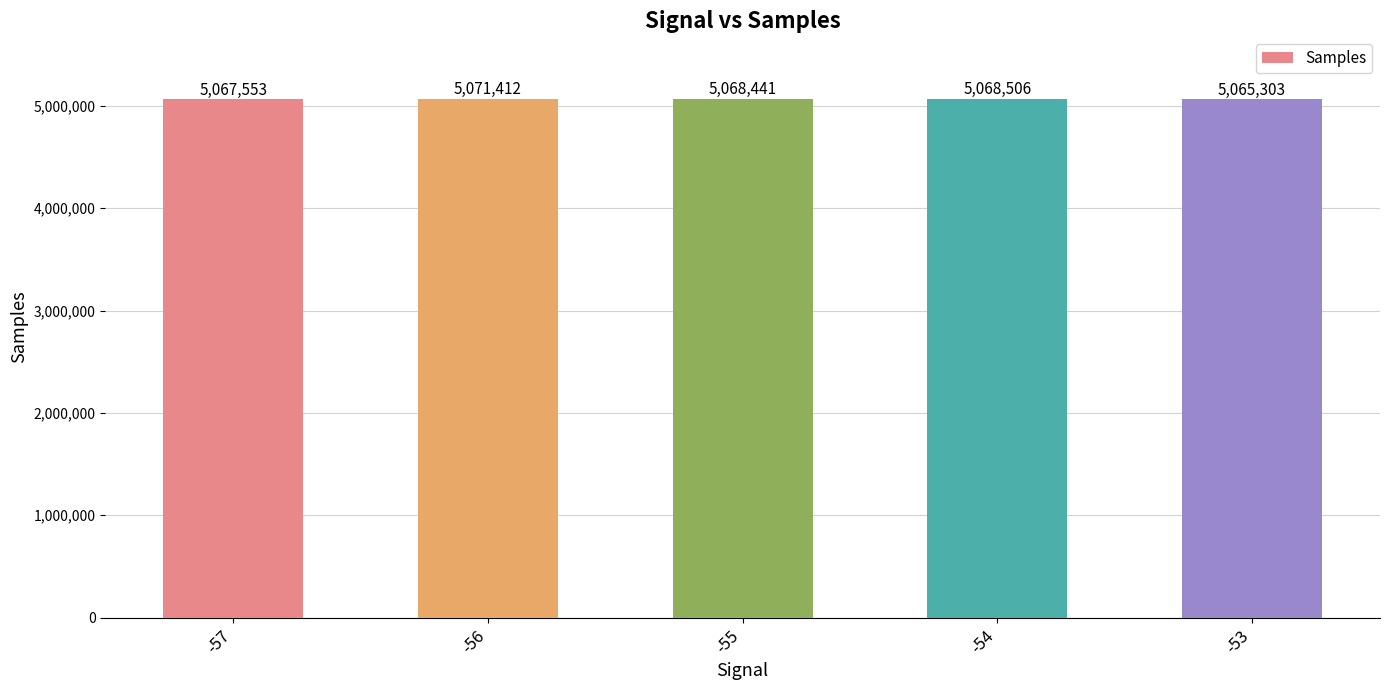

What is the minimum value shown in the chart?

5065303